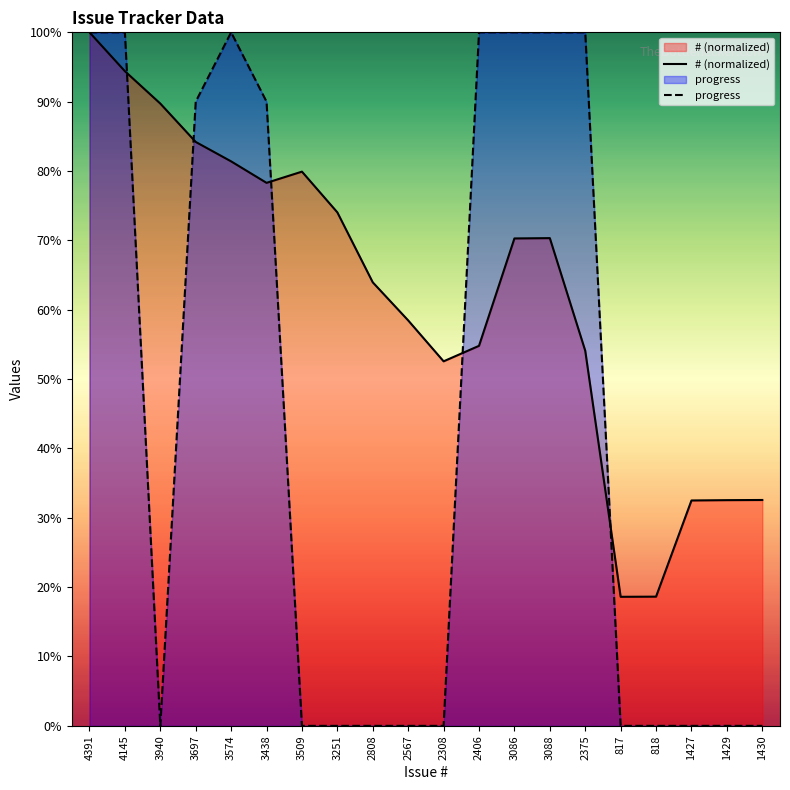

Reading left to right, what are all the values shown in this chart?

# (normalized): 4391=100.0	4145=94.4	3940=89.7	3697=84.2	3574=81.4	3438=78.3	3509=79.9	3251=74.0	2808=63.9	2567=58.5	2308=52.6	2406=54.8	3086=70.3	3088=70.3	2375=54.1	817=18.6	818=18.6	1427=32.5	1429=32.5	1430=32.6
progress: 4391=100.0	4145=100.0	3940=0.0	3697=90.0	3574=100.0	3438=90.0	3509=0.0	3251=0.0	2808=0.0	2567=0.0	2308=0.0	2406=100.0	3086=100.0	3088=100.0	2375=100.0	817=0.0	818=0.0	1427=0.0	1429=0.0	1430=0.0